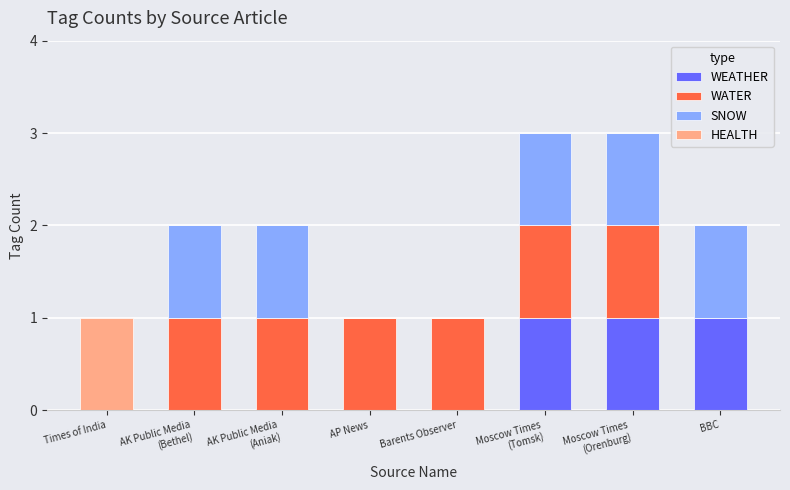

How many series are shown in this chart?

4